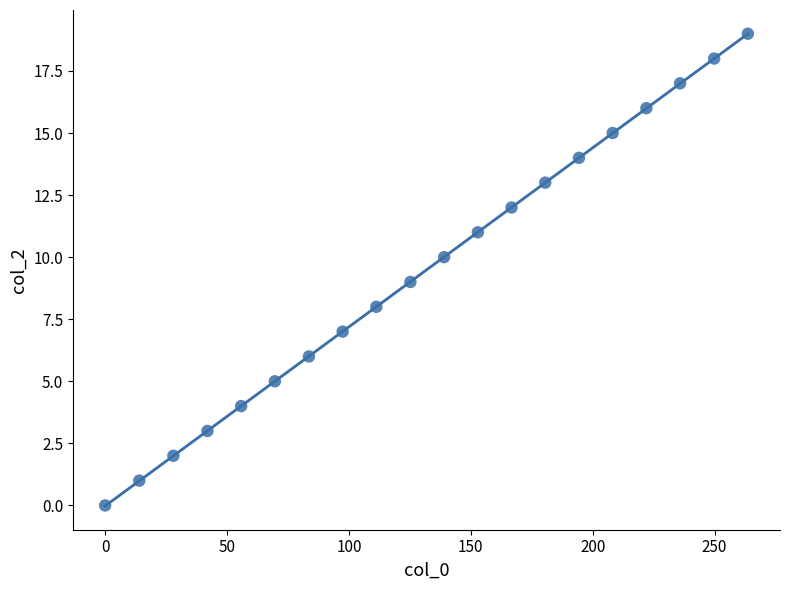

What is the range of Y values (max minus min)?

19